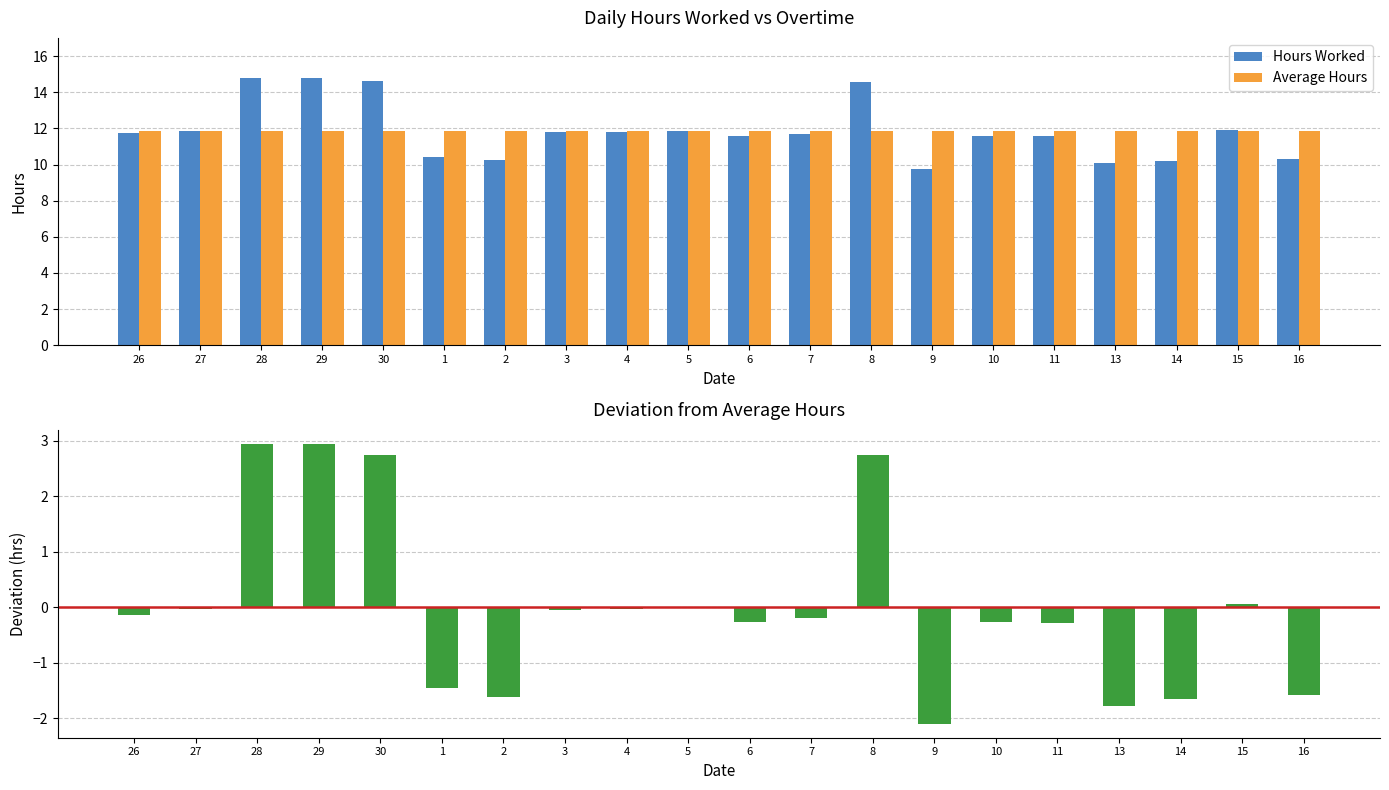

What is the total value across all series at 13?

20.2